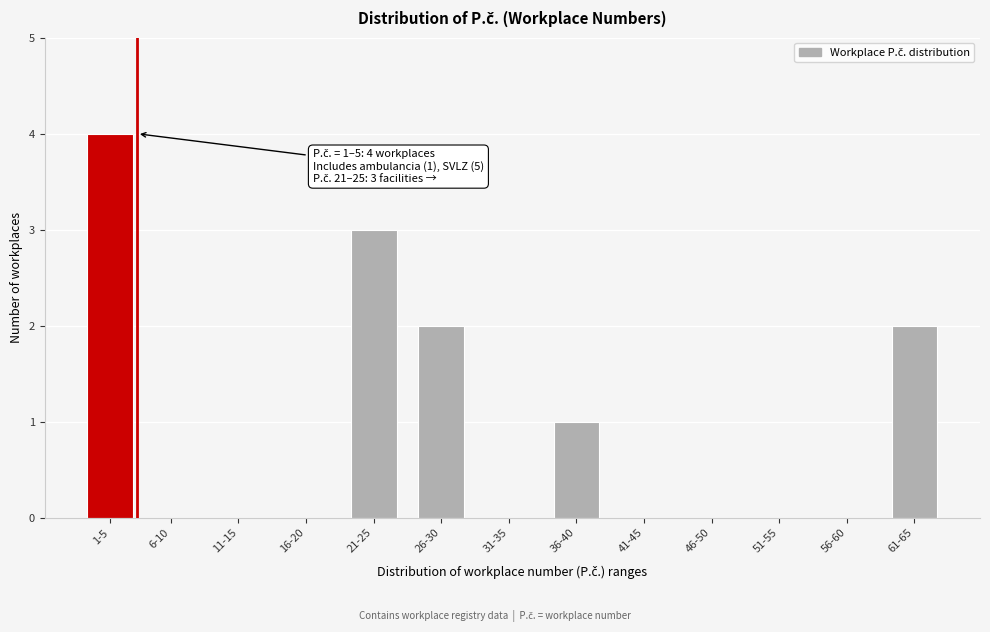

Reading left to right, extract all data points from this chart.

1-5=4	6-10=0	11-15=0	16-20=0	21-25=3	26-30=2	31-35=0	36-40=1	41-45=0	46-50=0	51-55=0	56-60=0	61-65=2